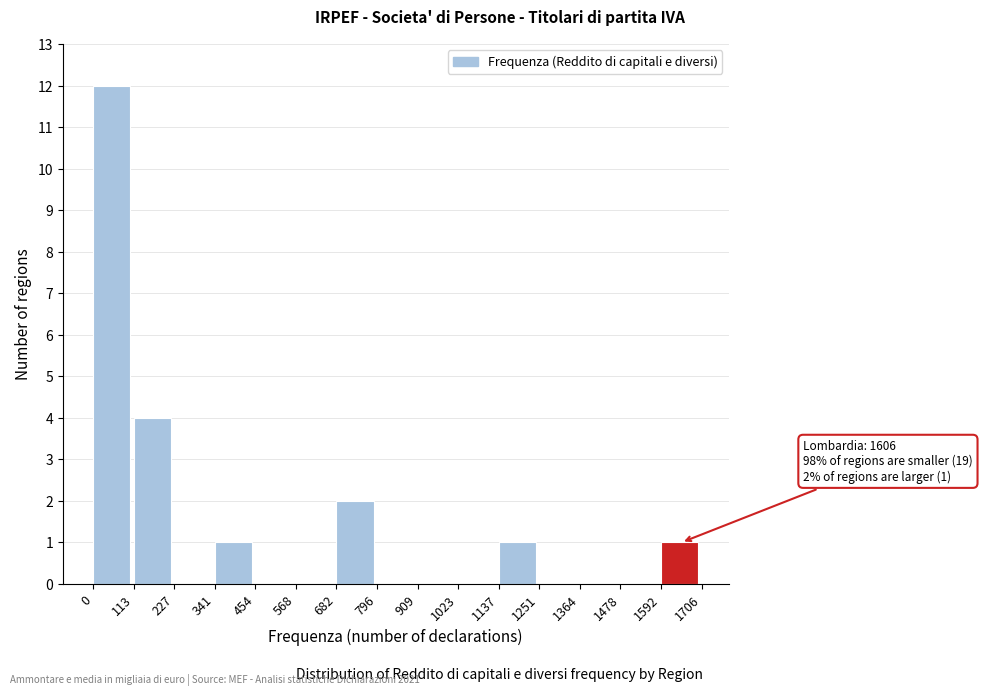

Which range on the x-axis has the tallest bar?

0 to 113